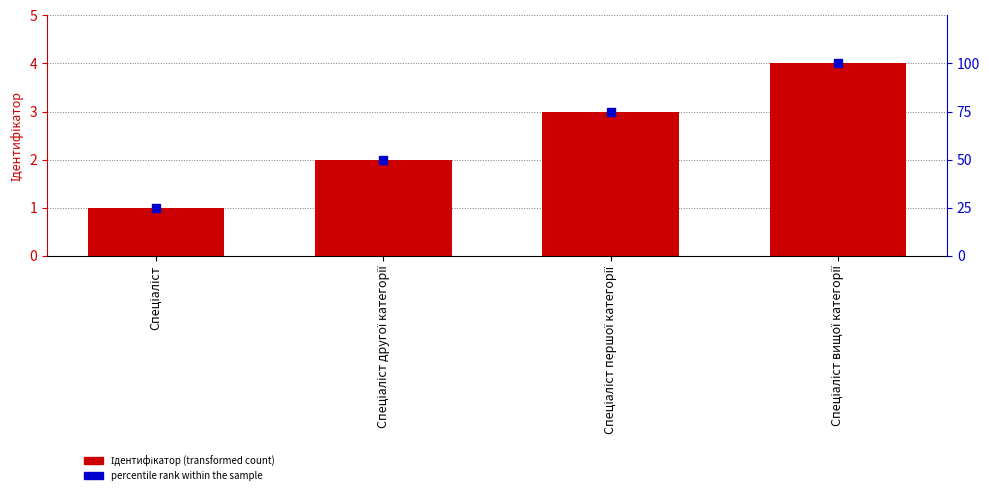

At which category is the sum across all series the highest?

Спеціаліст вищої категорії